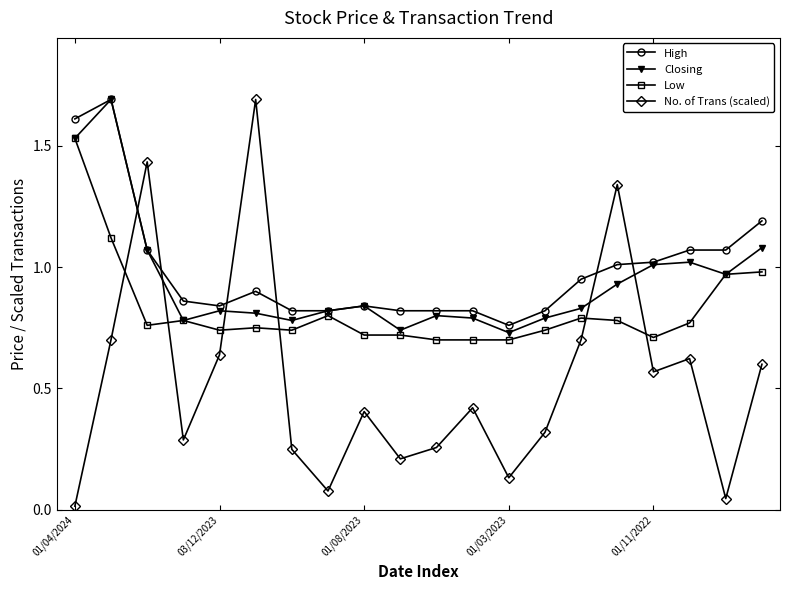

How many interior local peaks does the No. of Trans (scaled) series have?

6